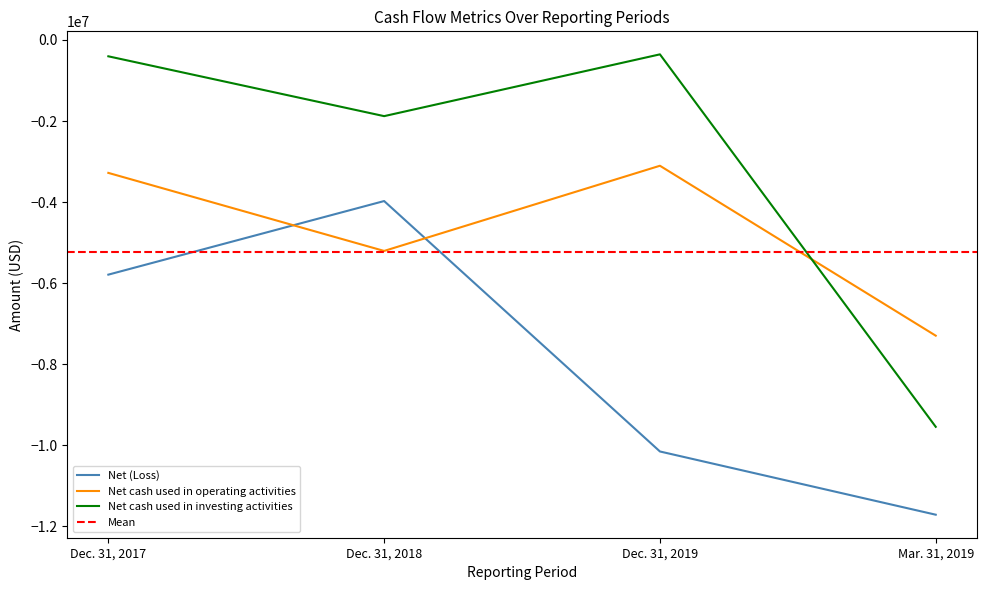

At how many categories does at least one series exceed -2084062?

3